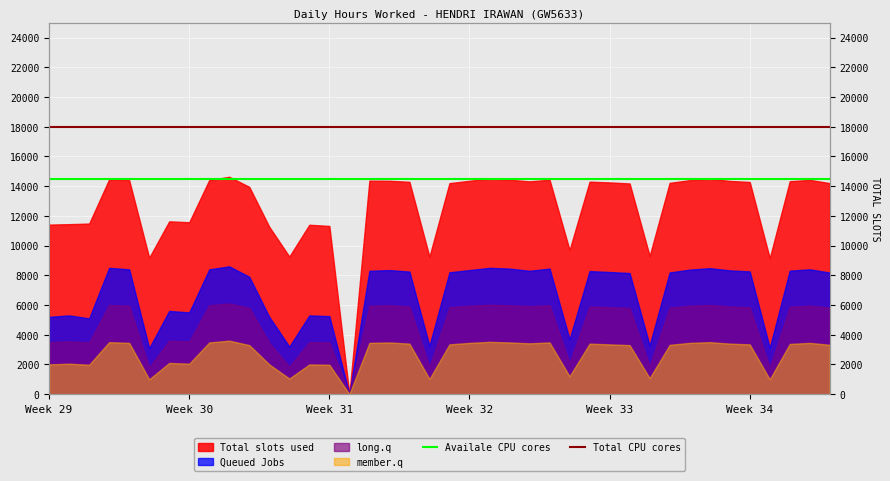

Read the Total CPU cores value at 17.

18000